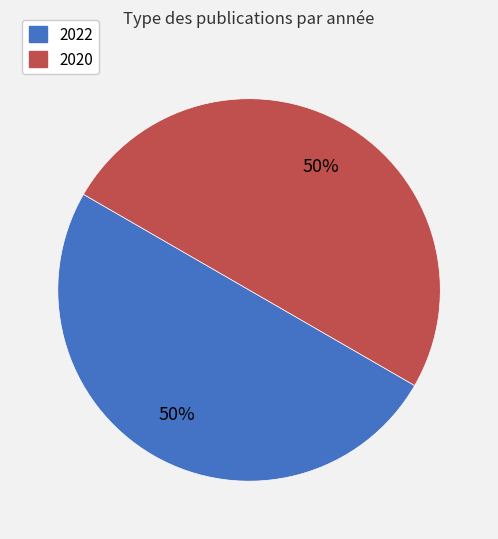

To the nearest percent, what portion does 2020 represent?

50%